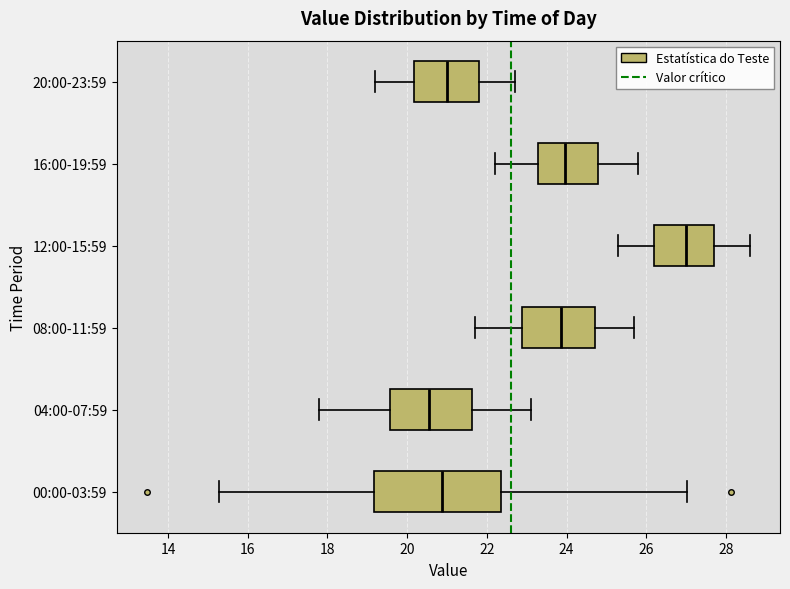

Reading bottom to top, transcribe this box plot: for each box, give where its median line is, the range the box spans, and where its two whiskers end, as read against the x-axis. The values are not printed on the chart, so give them approximately, as read against the axis.

00:00-03:59: median 20.8, box 19.2 to 22.4, whiskers 15.2 to 27.0
04:00-07:59: median 20.6, box 19.6 to 21.6, whiskers 17.8 to 23.2
08:00-11:59: median 23.8, box 22.8 to 24.8, whiskers 21.8 to 25.8
12:00-15:59: median 27.0, box 26.2 to 27.8, whiskers 25.4 to 28.6
16:00-19:59: median 24.0, box 23.2 to 24.8, whiskers 22.2 to 25.8
20:00-23:59: median 21.0, box 20.2 to 21.8, whiskers 19.2 to 22.8